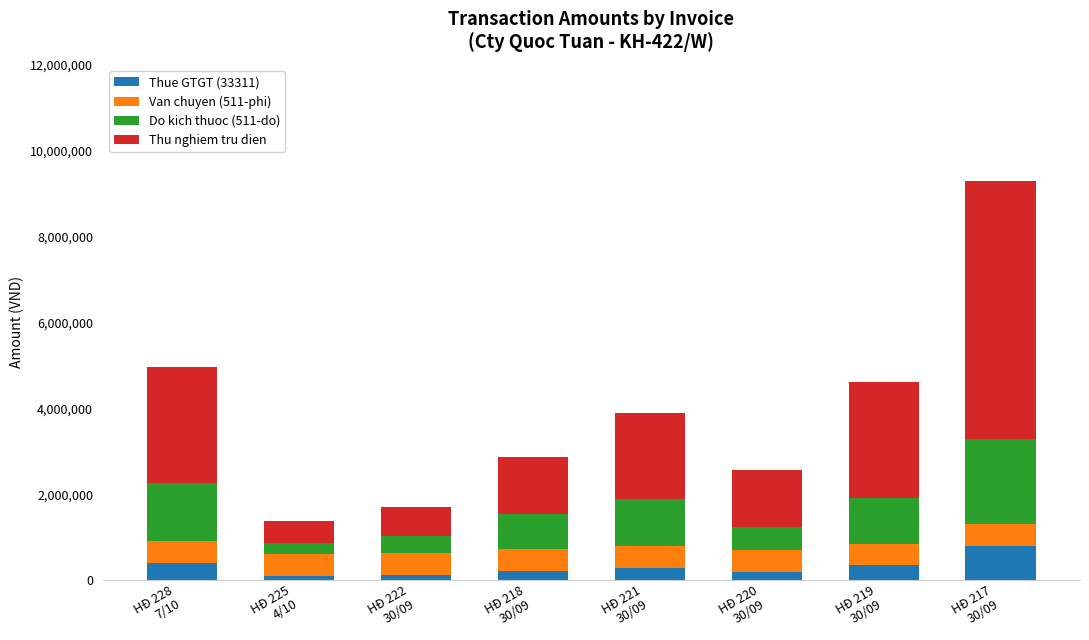

What is the total value across all series at HĐ 217
30/09?

9303120